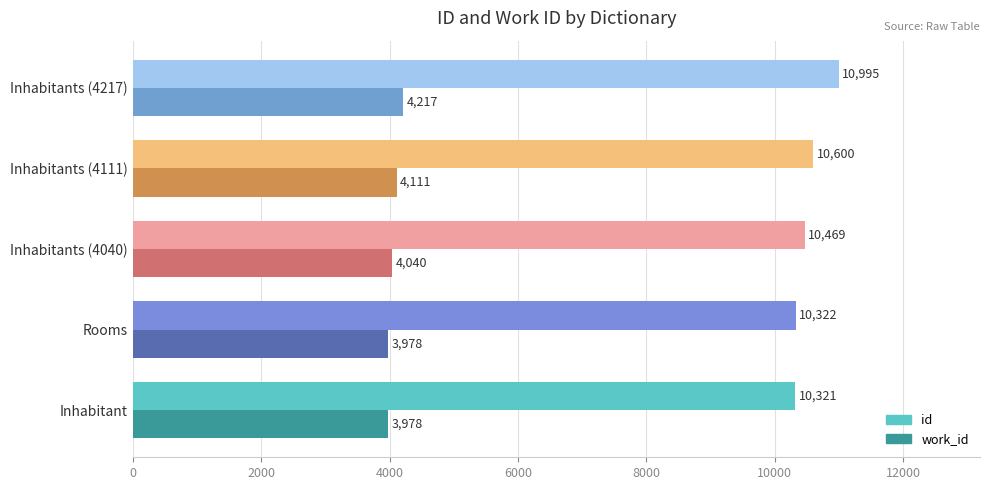

What is the spread (max minus min) of values at Inhabitants (4217)?

6778